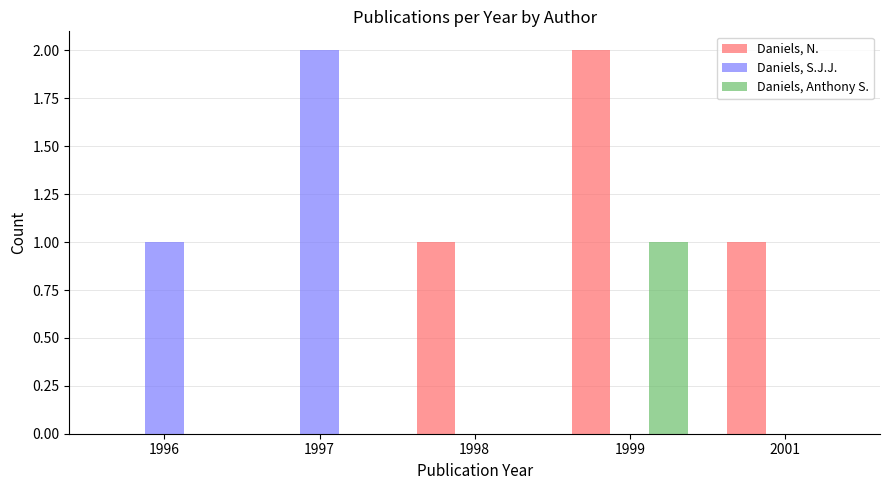

At which label does Daniels, Anthony S. reach its peak?

1999